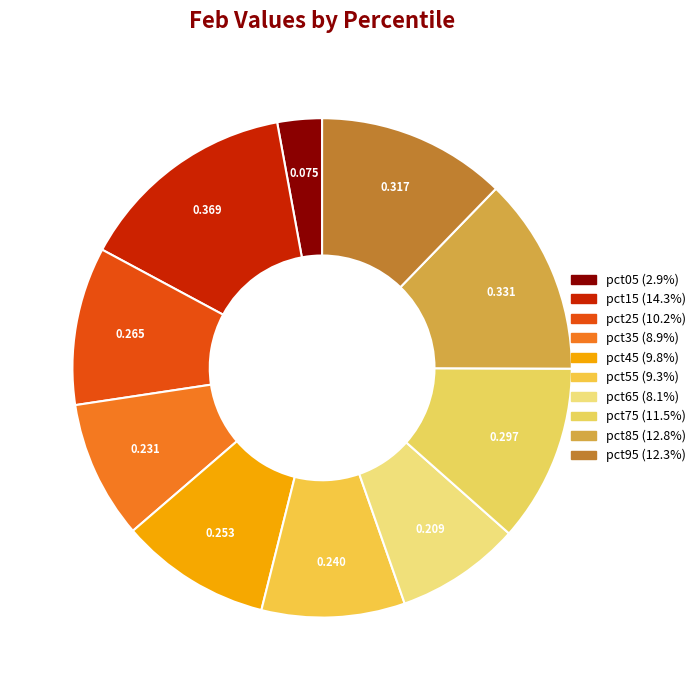

How many slices are in this pie chart?

10